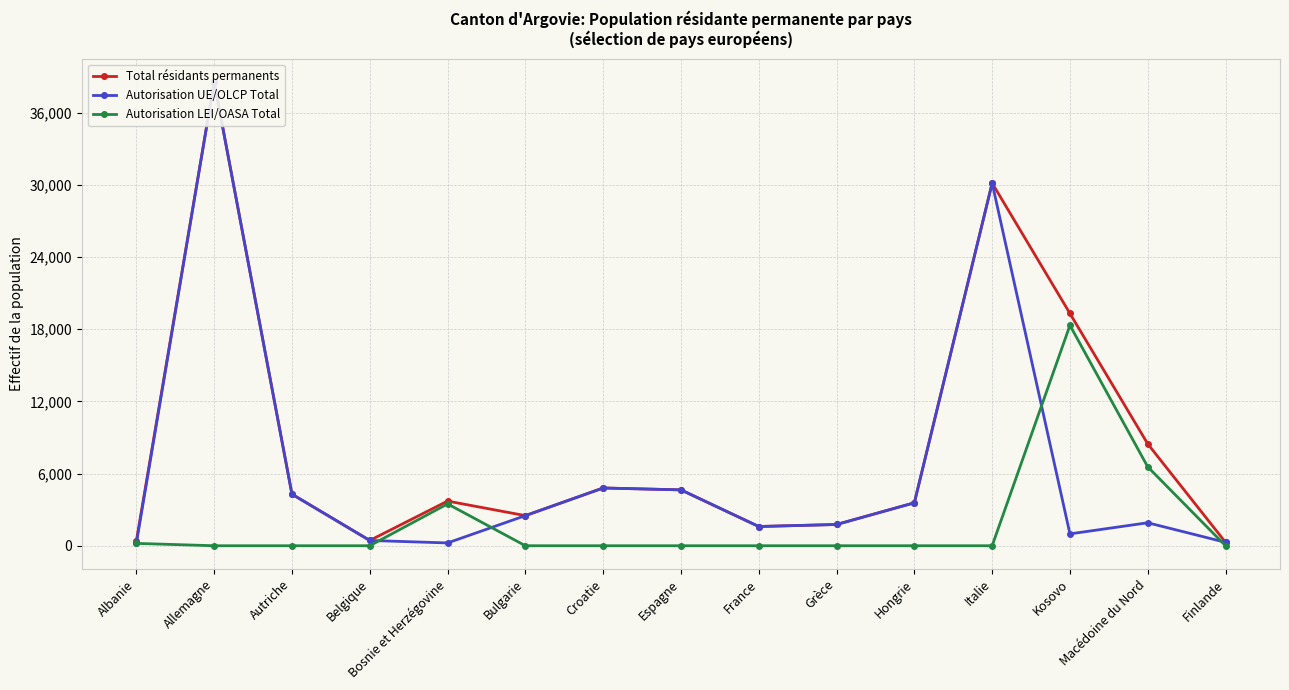

Which series changed the most between Albanie and Autriche?

Autorisation UE/OLCP Total